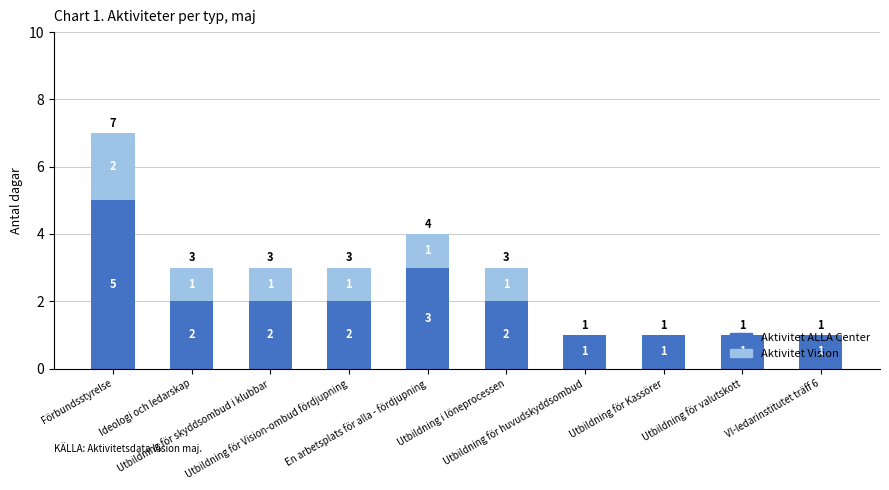

What is the sum of all Aktivitet ALLA Center values?

20